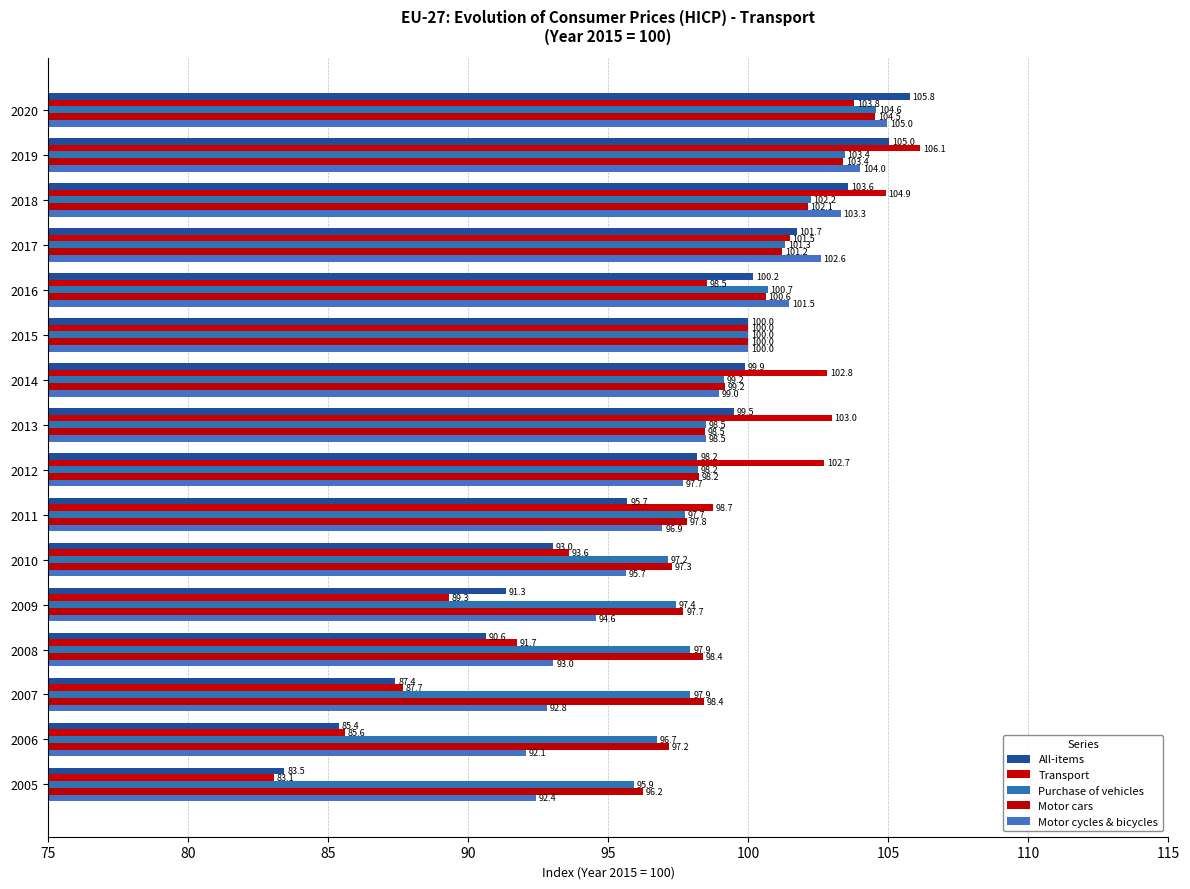

What is the difference between the maximum and second lowest values in the All-items series?

20.4